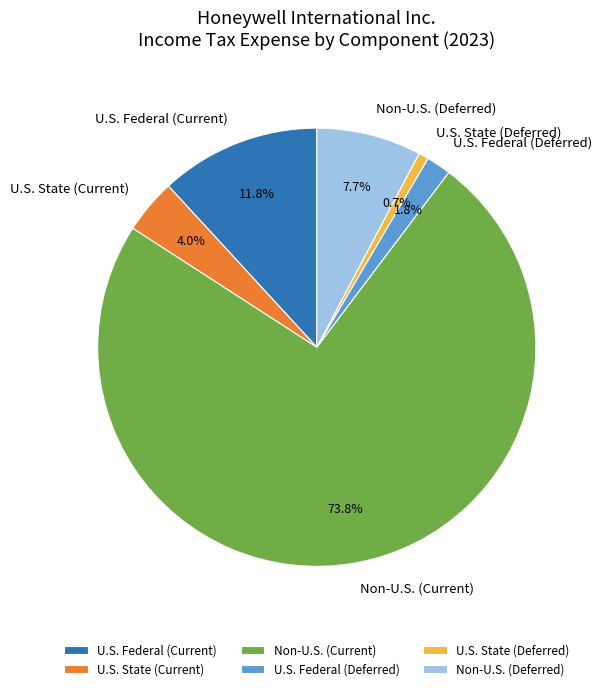

What is the majority slice?

Non-U.S. (Current)